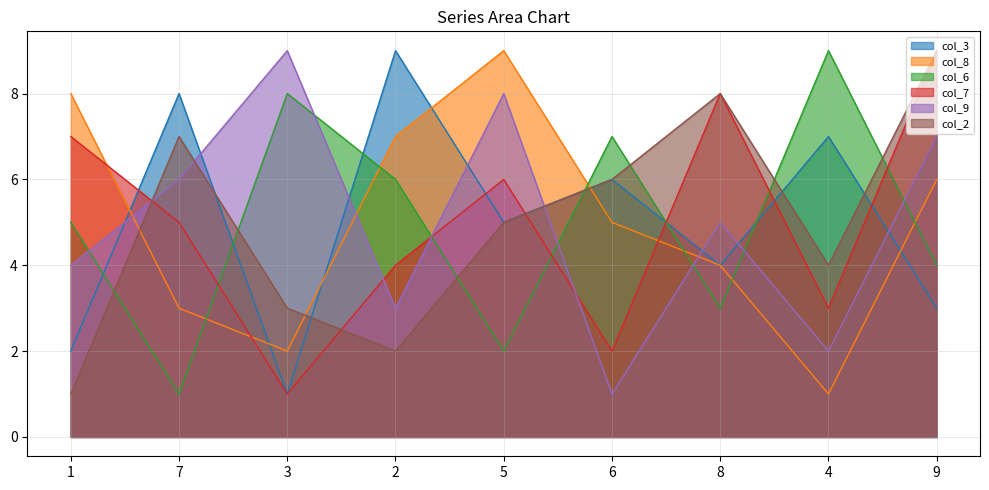

How many col_2 values are between 3 and 7?

5